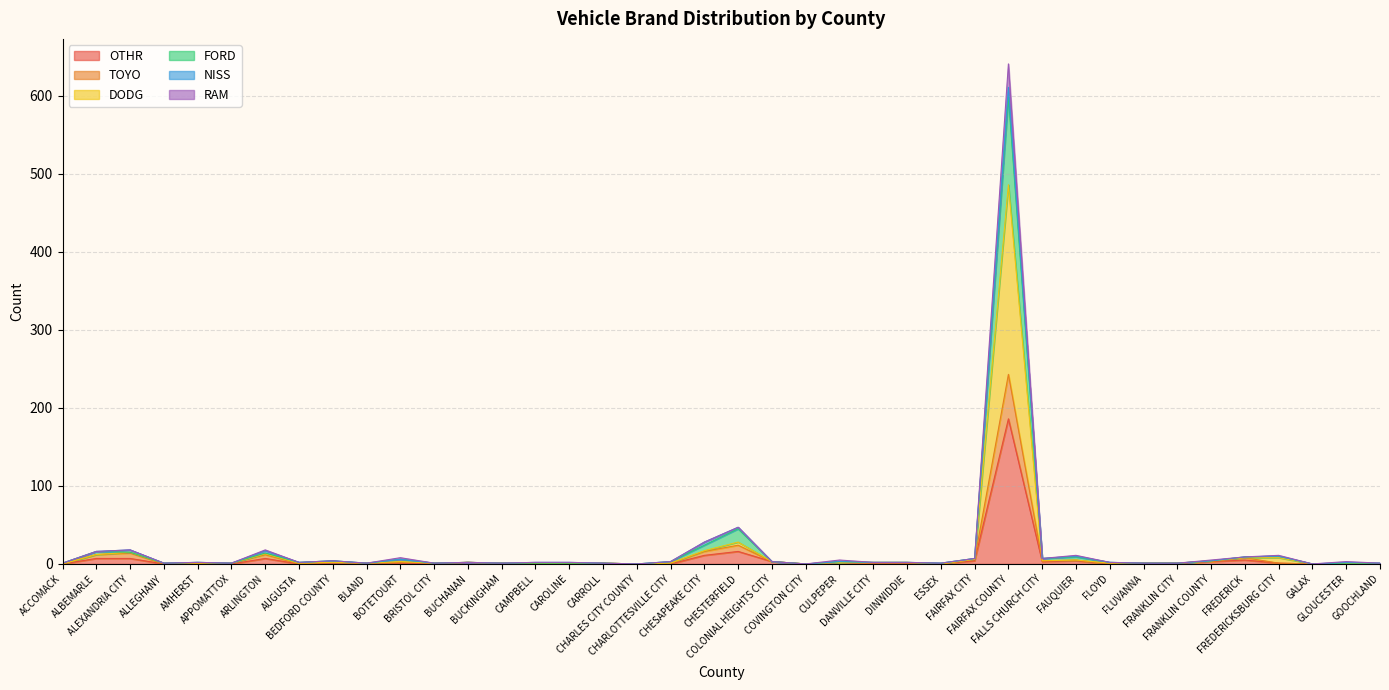

How many positive values does the DODG series have?

33